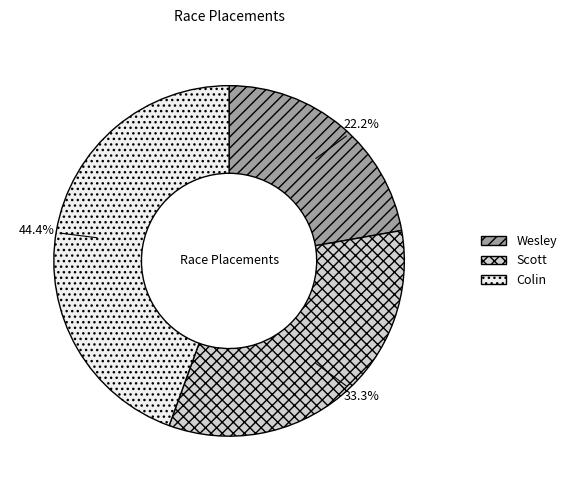

Between Colin and Wesley, which is larger?

Colin